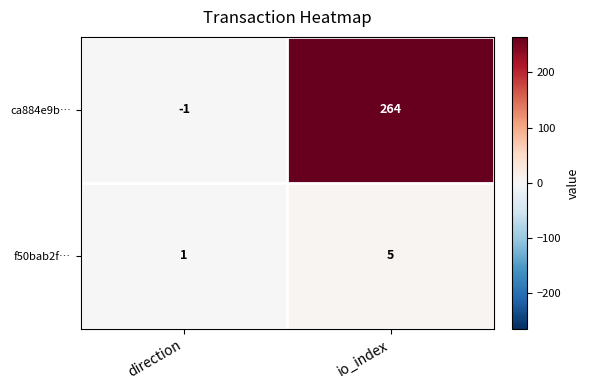

Rank the series by their average value, from lowest to highest.

f50bab2f…, ca884e9b…